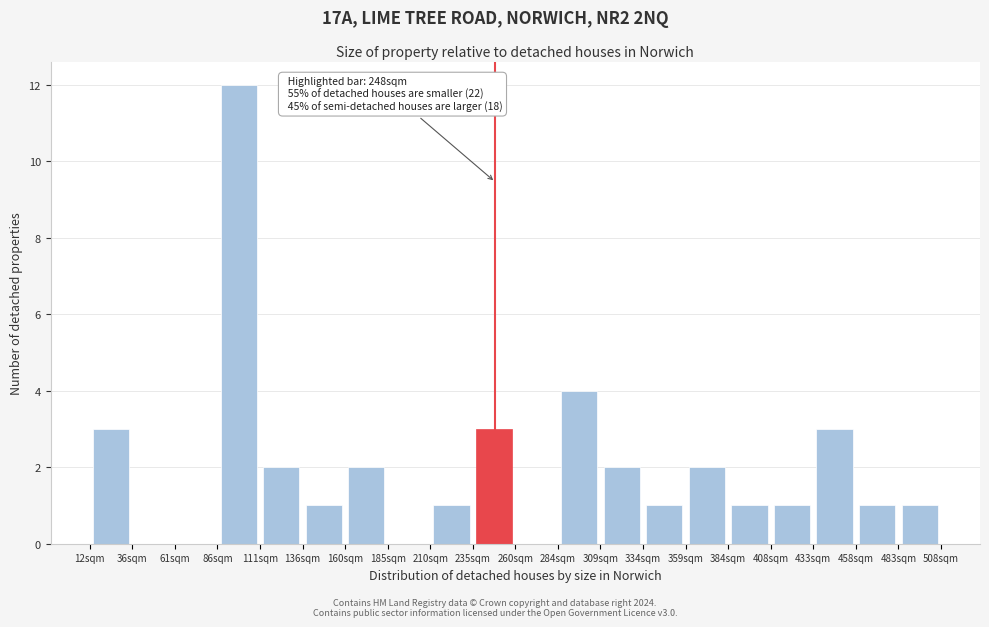

Which range on the x-axis has the tallest bar?

85 to 110